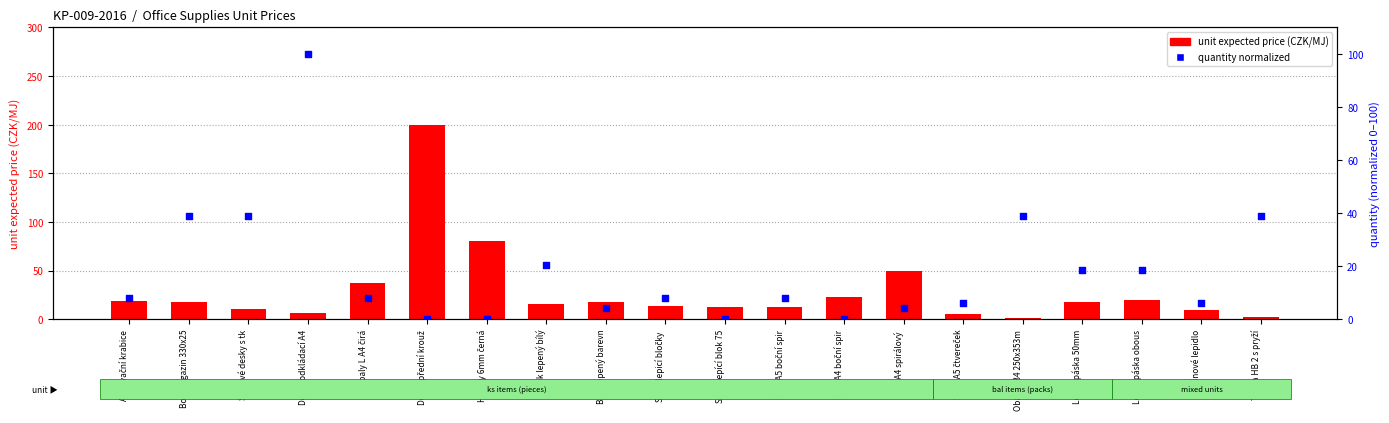

Which series reaches the minimum Y coordinate?

quantity (normalized)